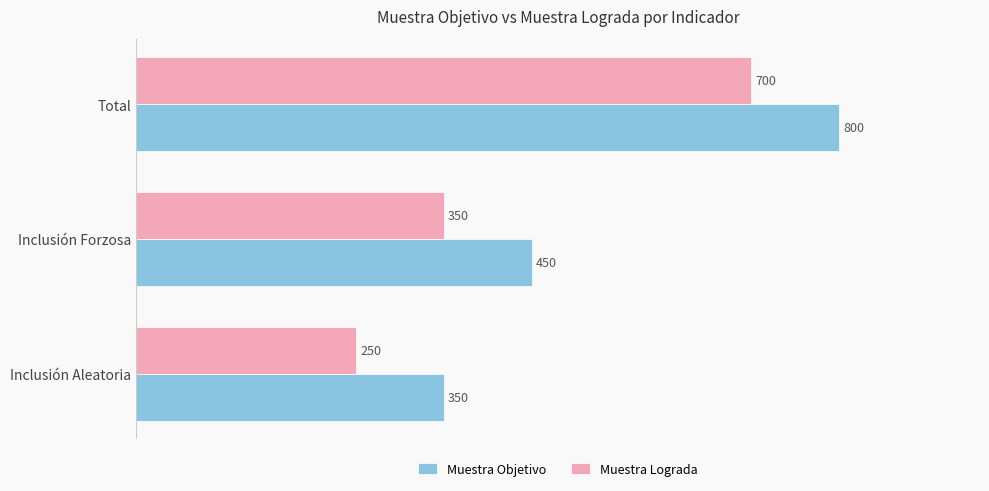

Is it true that Muestra Objetivo equals 241 at Inclusión Forzosa?

False